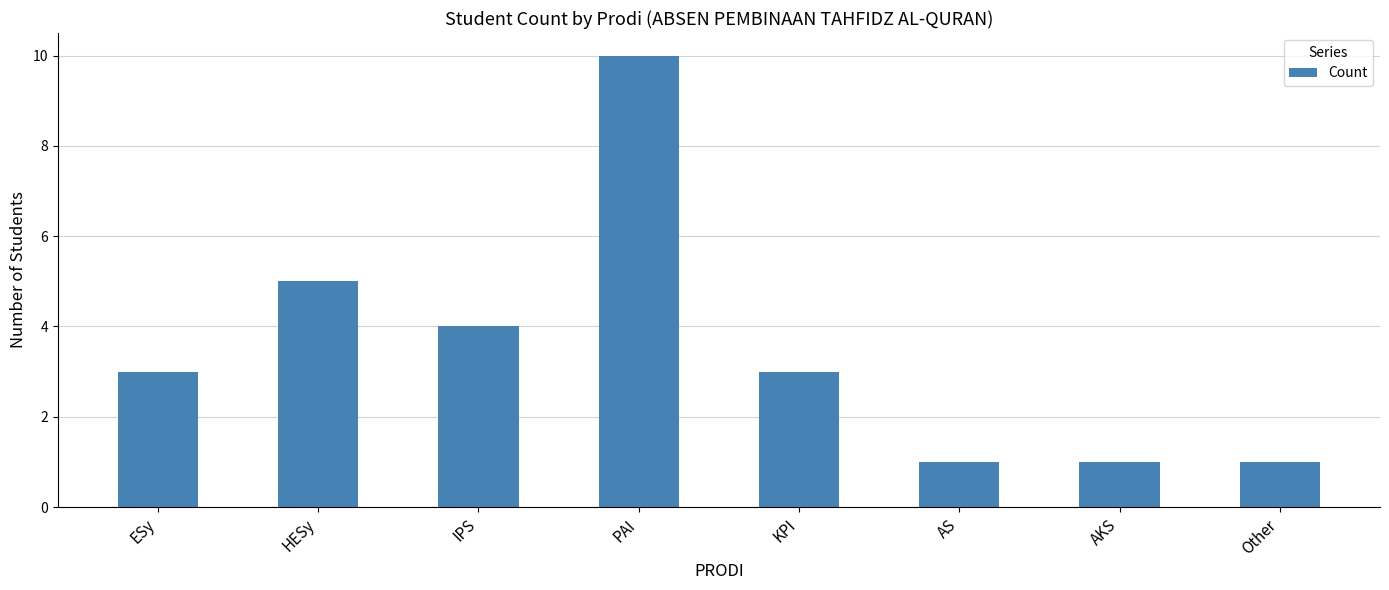

Which has a higher value, PAI or Other?

PAI